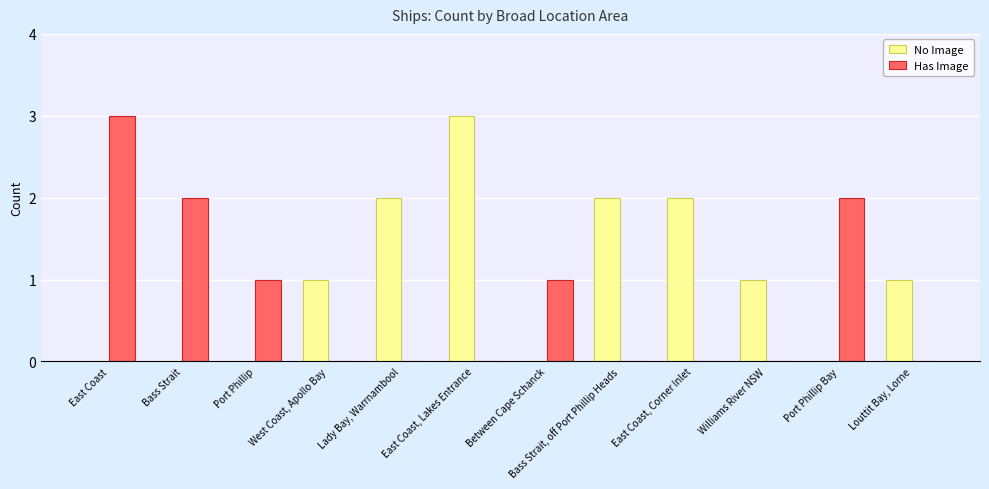

What are all the series names shown in the legend?

No Image, Has Image